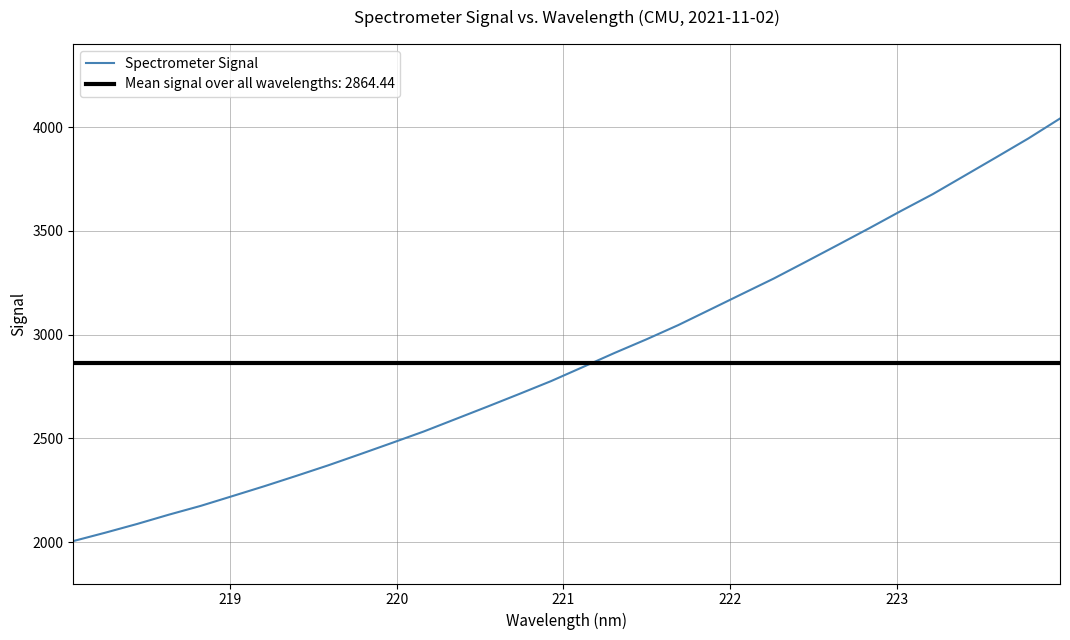

What is the highest value of the Spectrometer Signal series?

4041.1